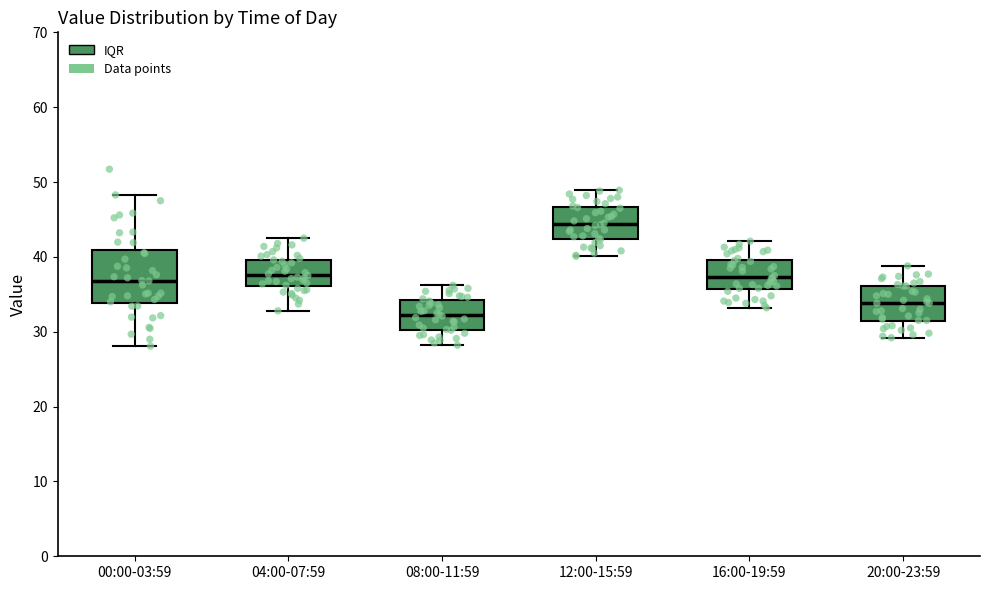

Which box's median line is the highest?

12:00-15:59